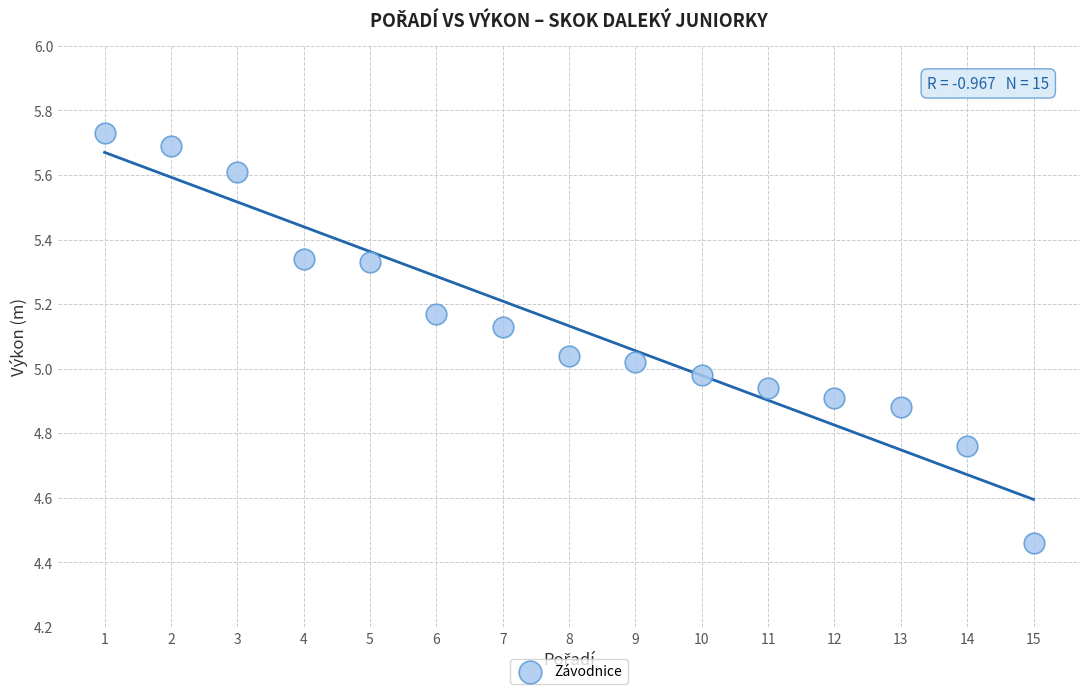

What is the range of X values (max minus min)?

14.0